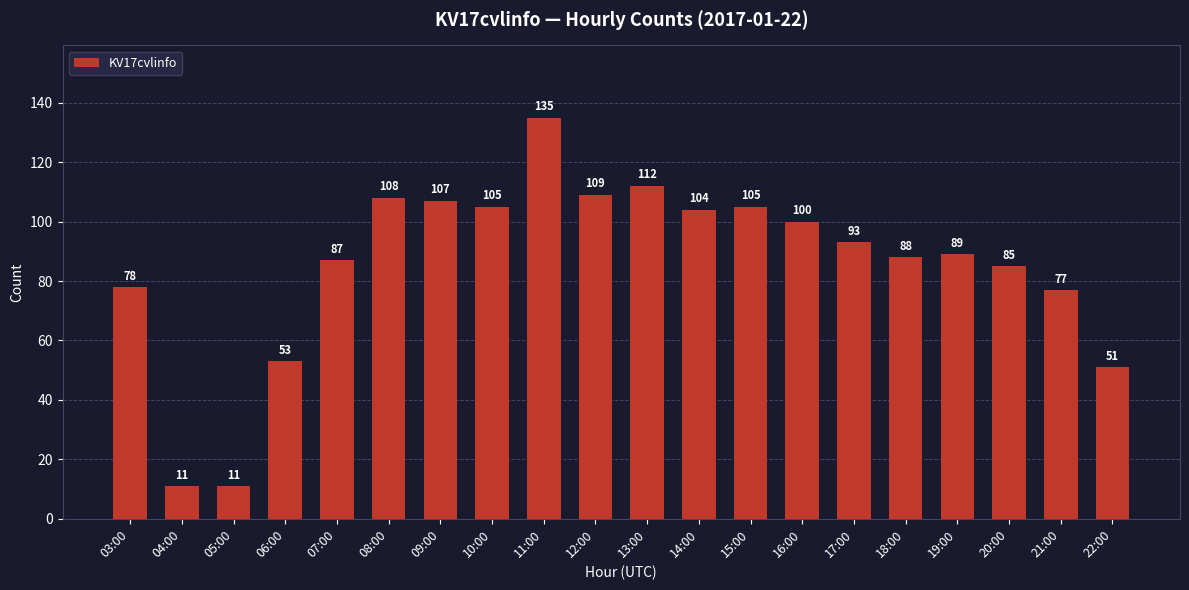

What value does the data have at 12:00?

109